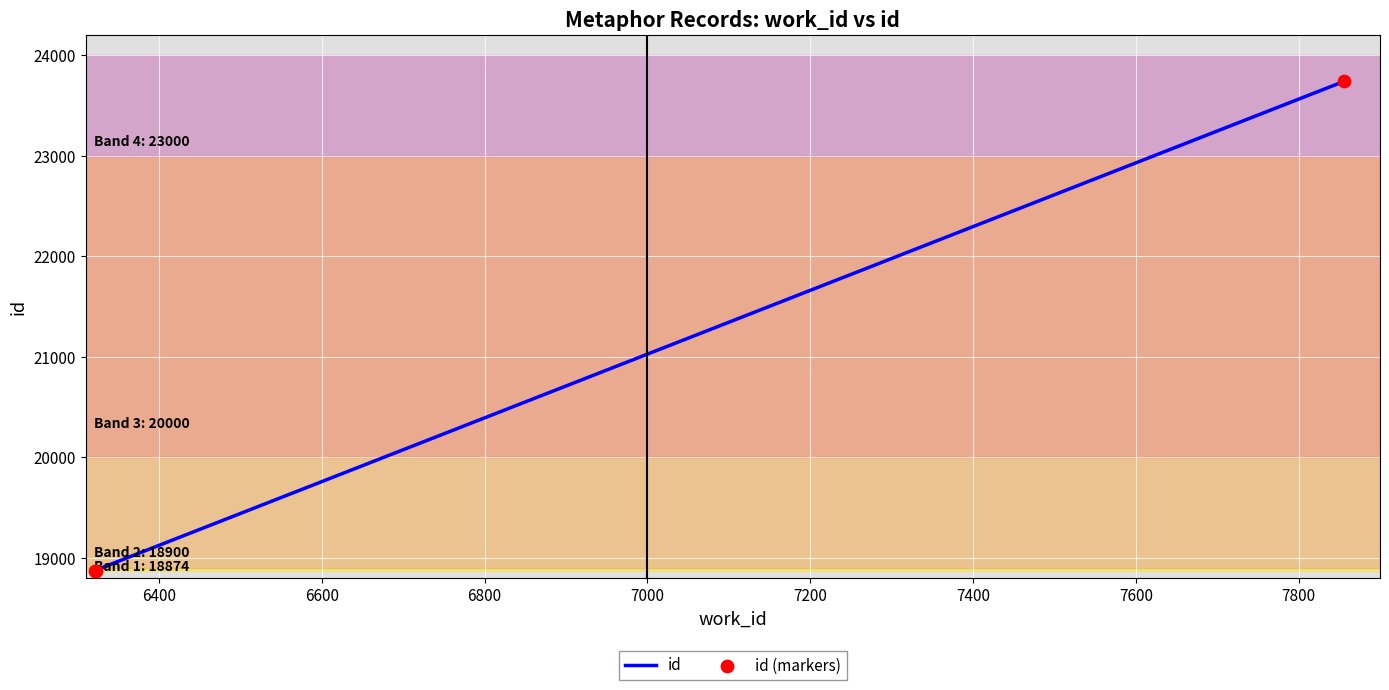

Which series reaches the maximum Y coordinate?

id